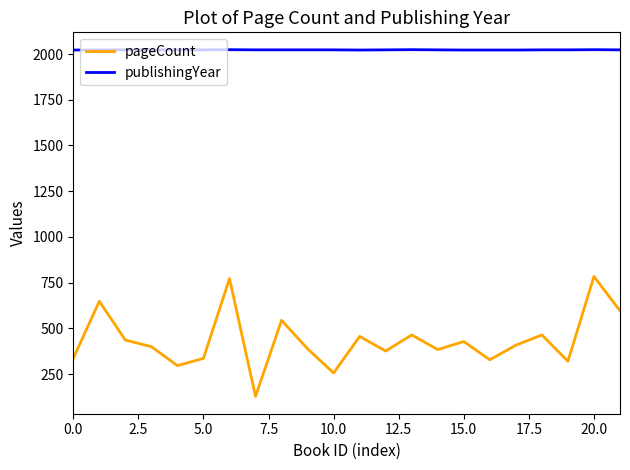

Is this an area chart (filled region under the line)?

No